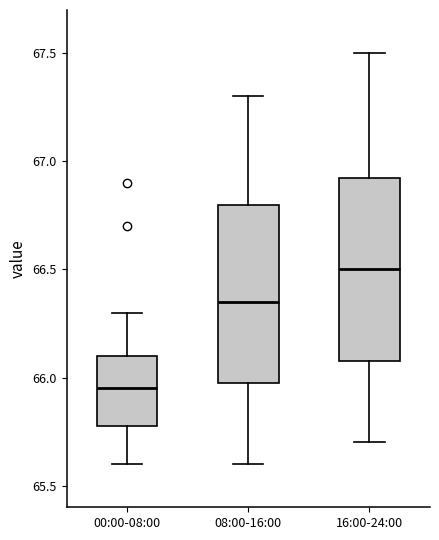

Which box's median line is the lowest?

00:00-08:00